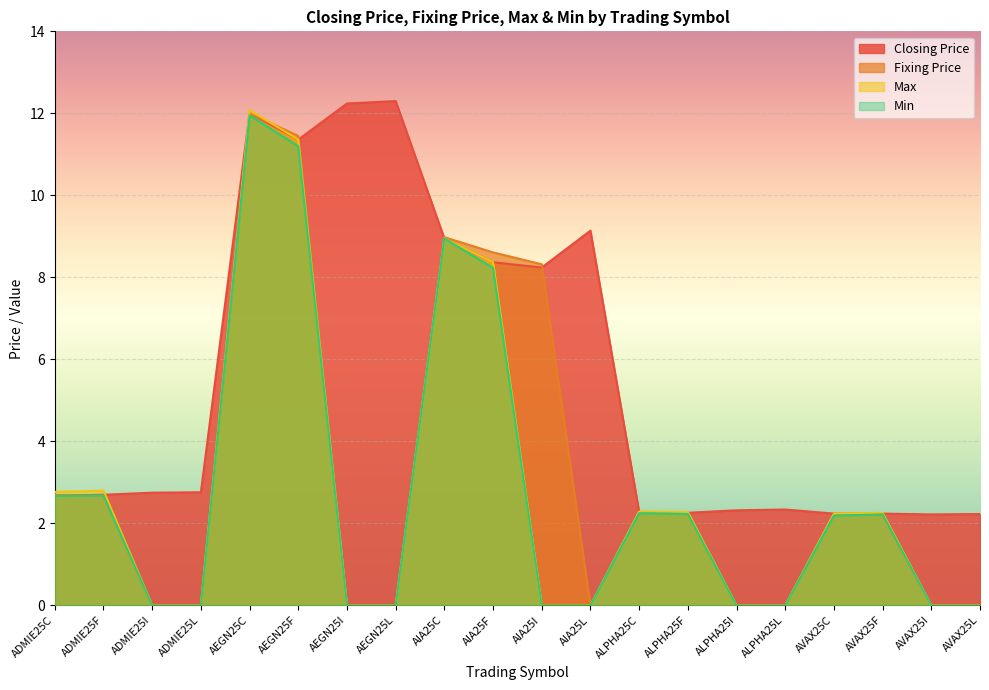

Is it true that Max equals 0.0 at AVAX25L?

True